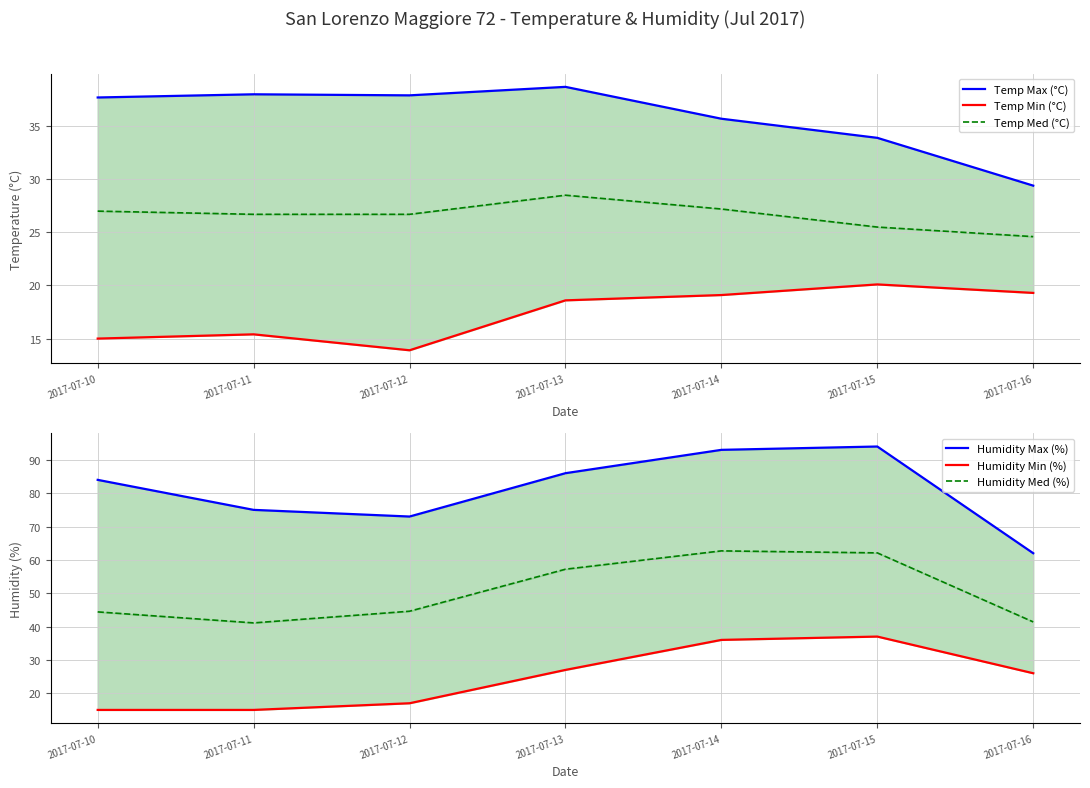

What is the sum of all Temp Med (°C) values?

186.2